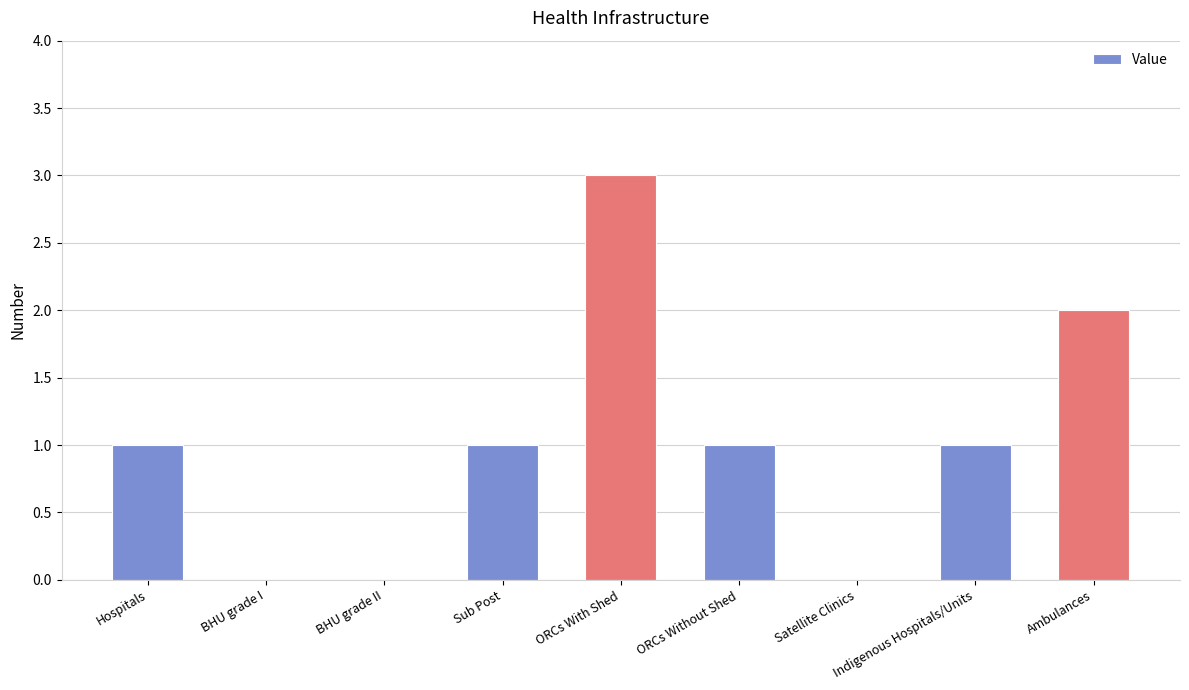

What is the approximate value at Indigenous Hospitals/Units?

1